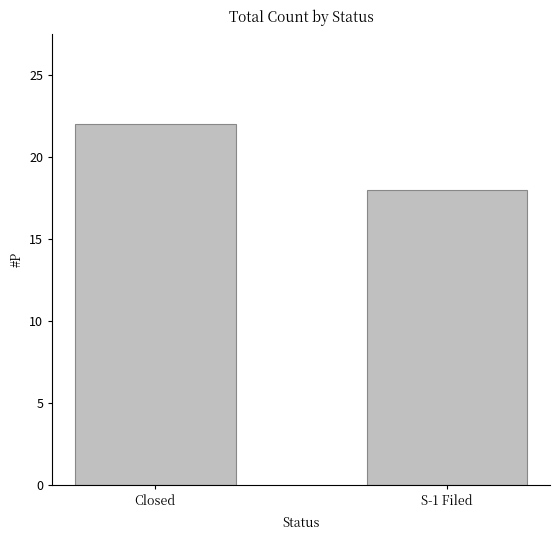

What is the approximate value at S-1 Filed?

18